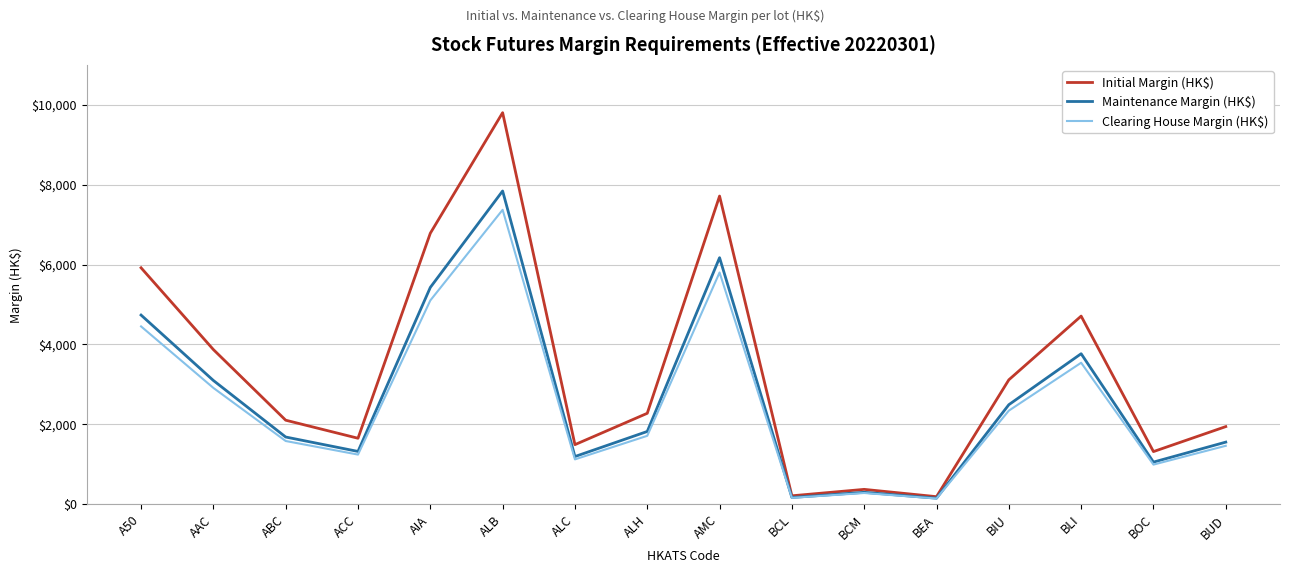

True or false: Initial Margin (HK$) has a value of 4845 at BIU.

False